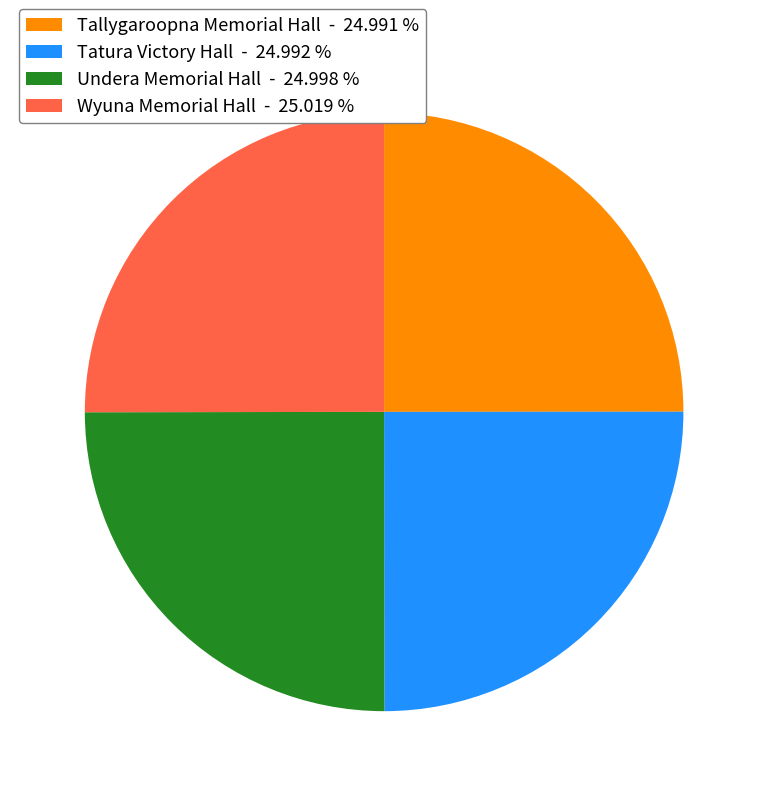

How many slices are in this pie chart?

4